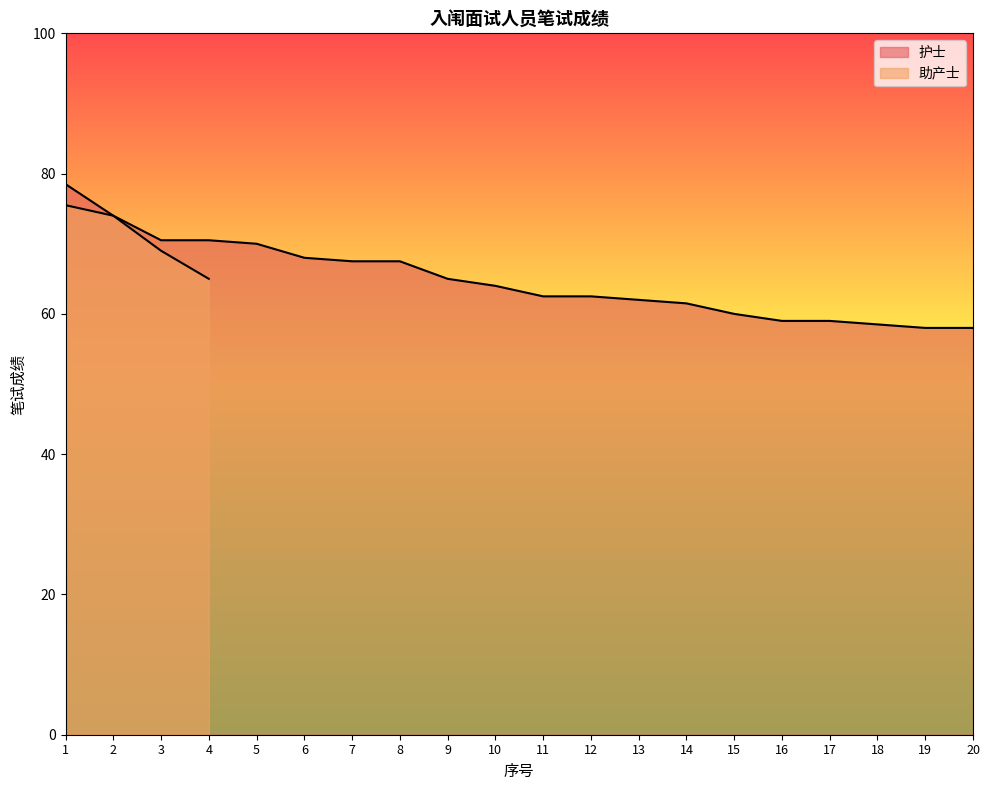

True or false: the data shows 65.0 at 9.

True